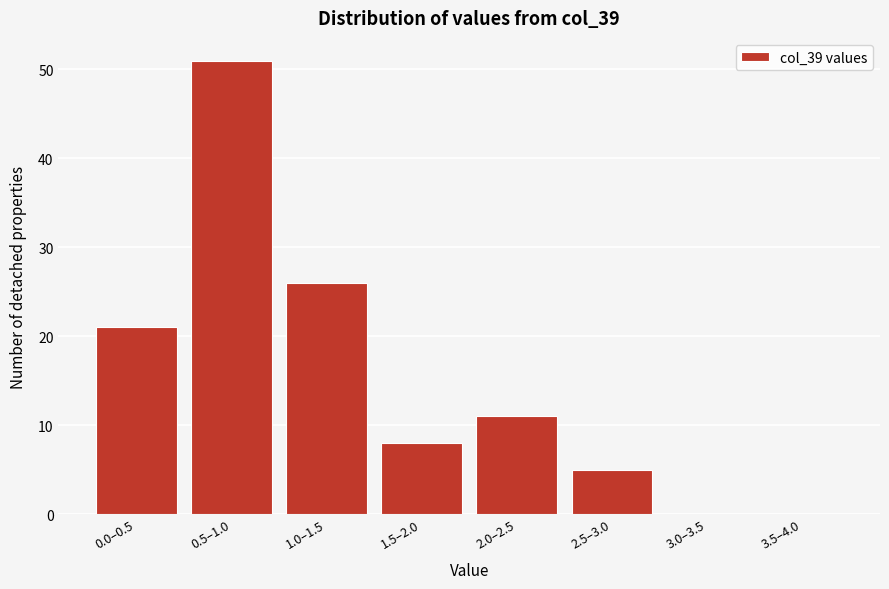

Reading left to right, list all the values displayed in this chart.

0.0–0.5=21	0.5–1.0=51	1.0–1.5=26	1.5–2.0=8	2.0–2.5=11	2.5–3.0=5	3.0–3.5=0	3.5–4.0=0